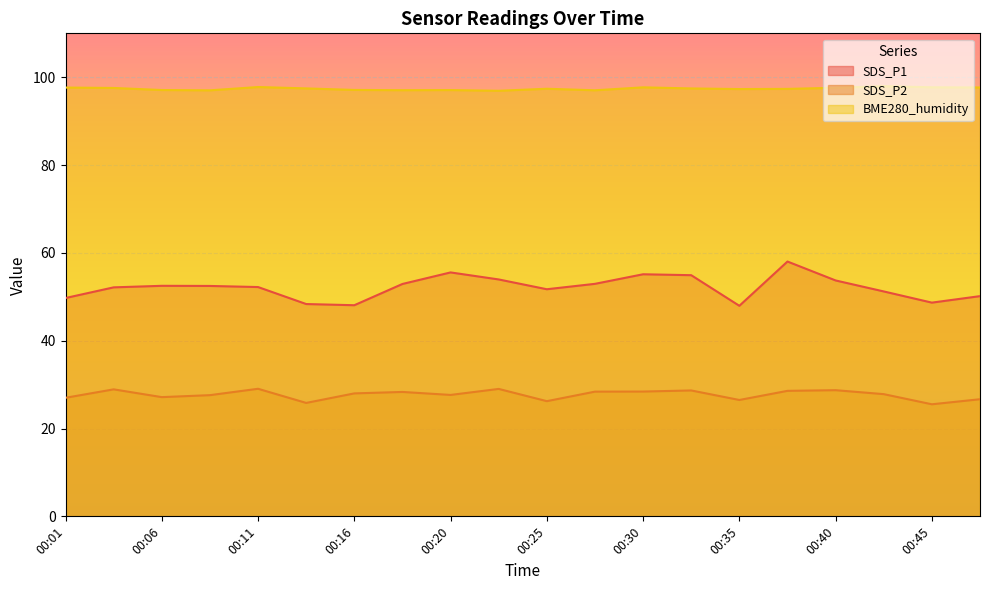

List the series in order of their peak value, lowest first.

SDS_P2, SDS_P1, BME280_humidity